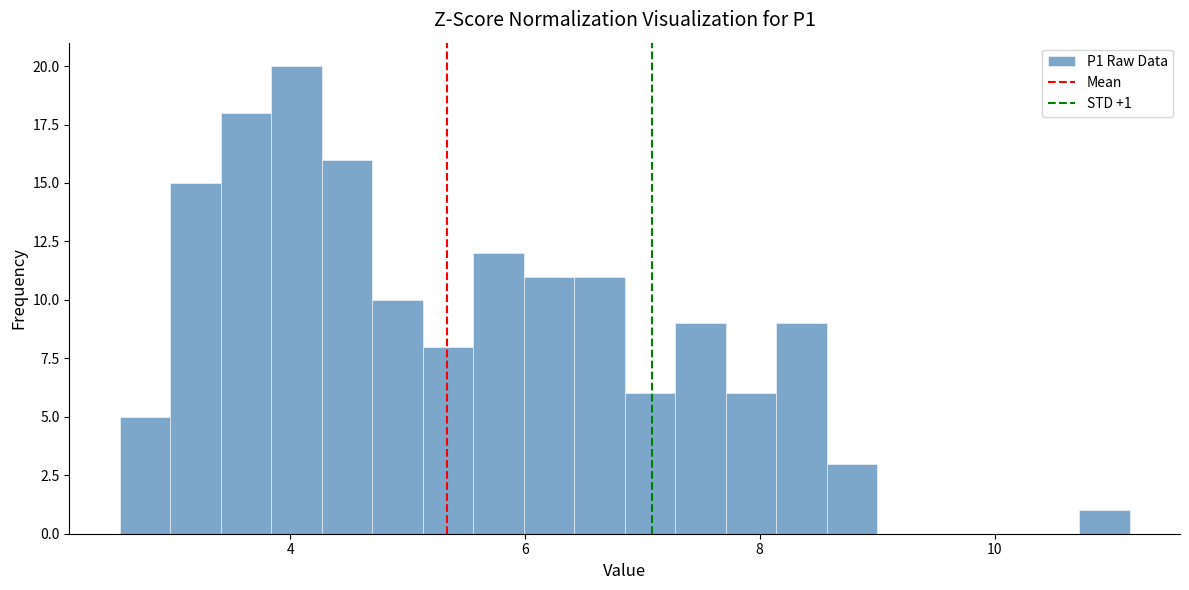

Read against the x-axis, roughly where is the centre of the tallest bar?

4.0